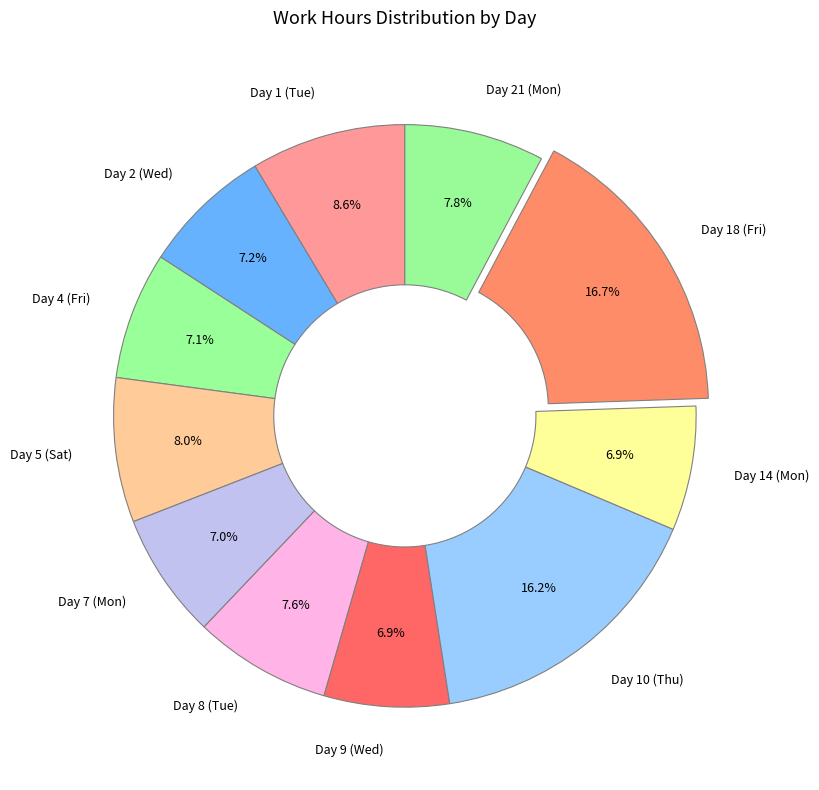

To the nearest percent, what percentage of the pie is Day 10 (Thu)?

16%